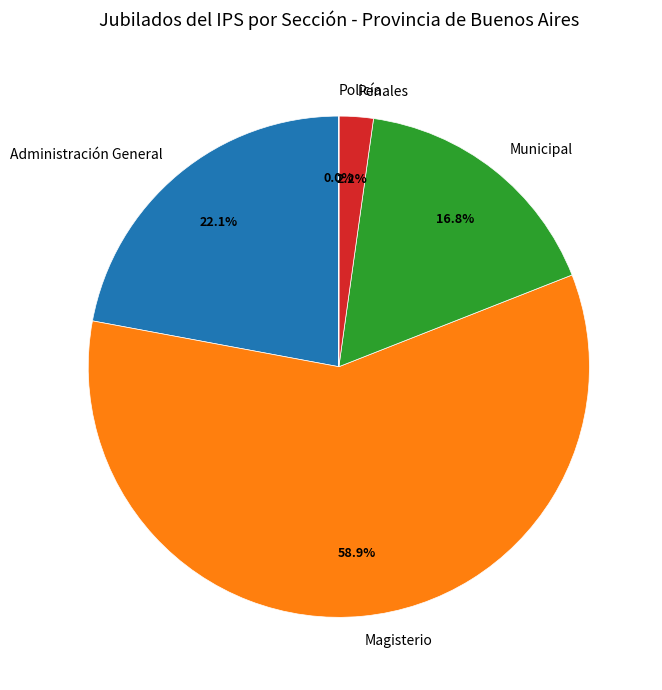

Is there a majority slice in this chart?

Yes